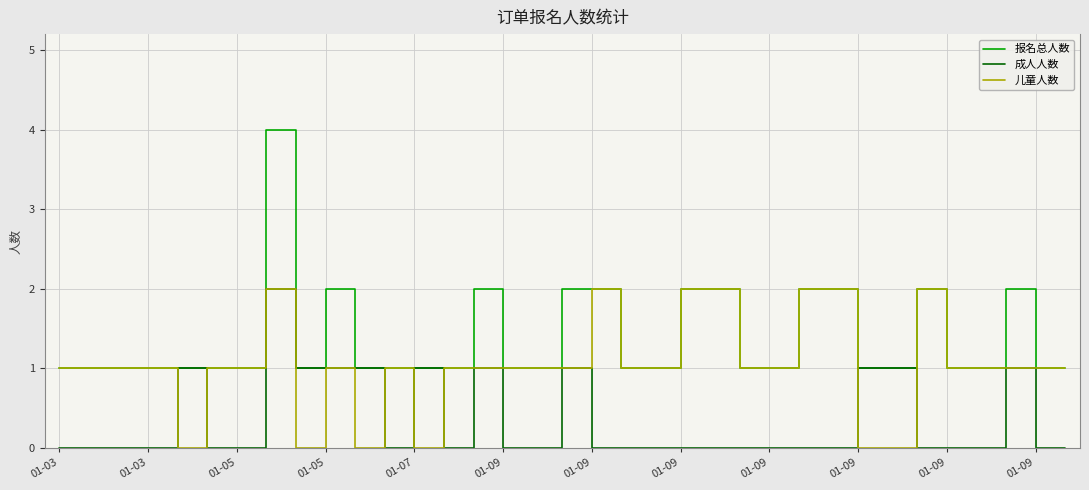

Reading left to right, list all the values displayed in this chart.

报名总人数: 1	1	1	1	1	1	1	4	1	2	1	1	1	1	2	1	1	2	2	1	1	2	2	1	1	2	2	1	1	2	1	1	2	1	1
成人人数: 0	0	0	0	1	0	0	2	1	1	1	0	1	0	1	0	0	1	0	0	0	0	0	0	0	0	0	1	1	0	0	0	1	0	0
儿童人数: 1	1	1	1	0	1	1	2	0	1	0	1	0	1	1	1	1	1	2	1	1	2	2	1	1	2	2	0	0	2	1	1	1	1	1